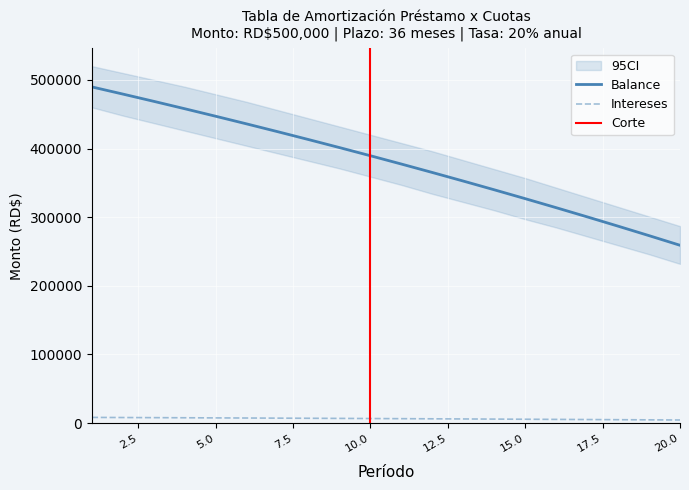

How many categories are shown in the chart?

20